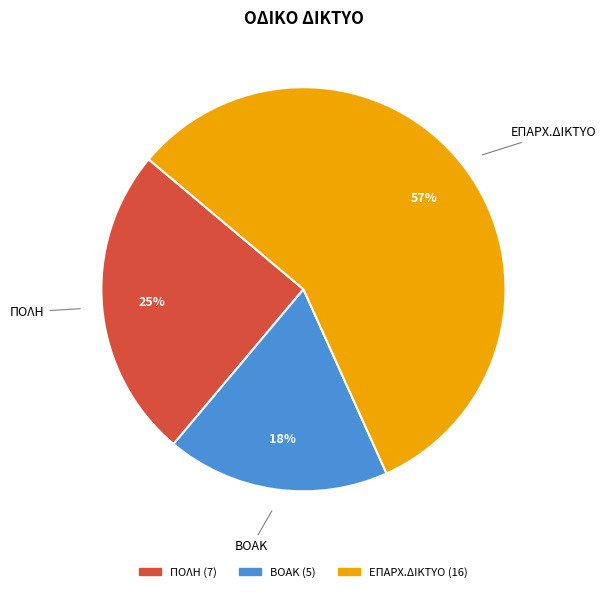

True or false: ΠΟΛΗ accounts for 33% of the total.

False